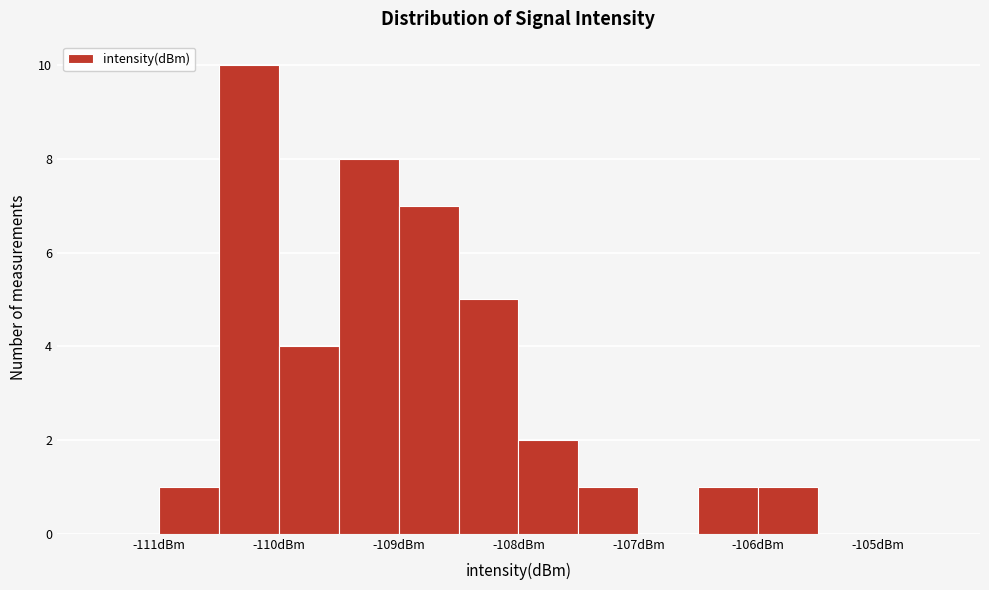

Reading left to right, transcribe this chart: for each bar, give the range it covers on the x-axis and its height. The values are not printed on the chart, so give them approximately, as read against the axis.

-111.5 to -111.0: 0
-111.0 to -110.5: 1
-110.5 to -110.0: 10
-110.0 to -109.5: 4
-109.5 to -109.0: 8
-109.0 to -108.5: 7
-108.5 to -108.0: 5
-108.0 to -107.5: 2
-107.5 to -107.0: 1
-107.0 to -106.5: 0
-106.5 to -106.0: 1
-106.0 to -105.5: 1
-105.5 to -105.0: 0
-105.0 to -104.5: 0